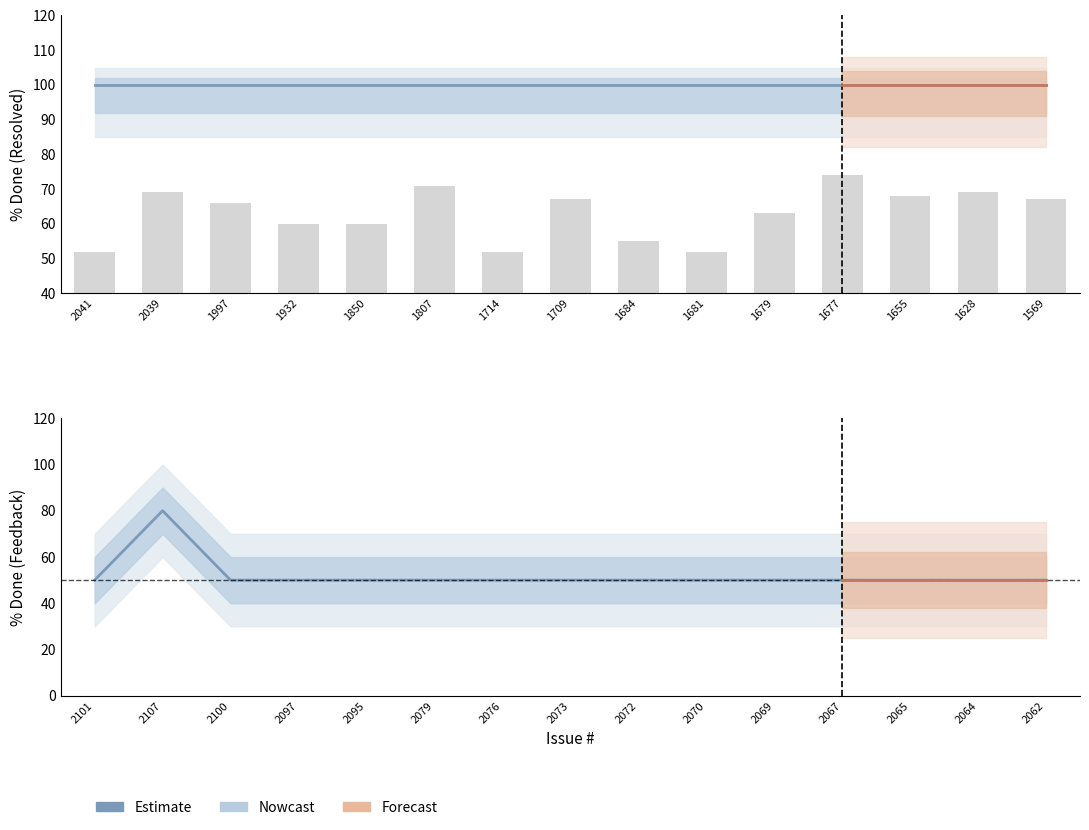

What is the lowest value of the Feedback series?

50